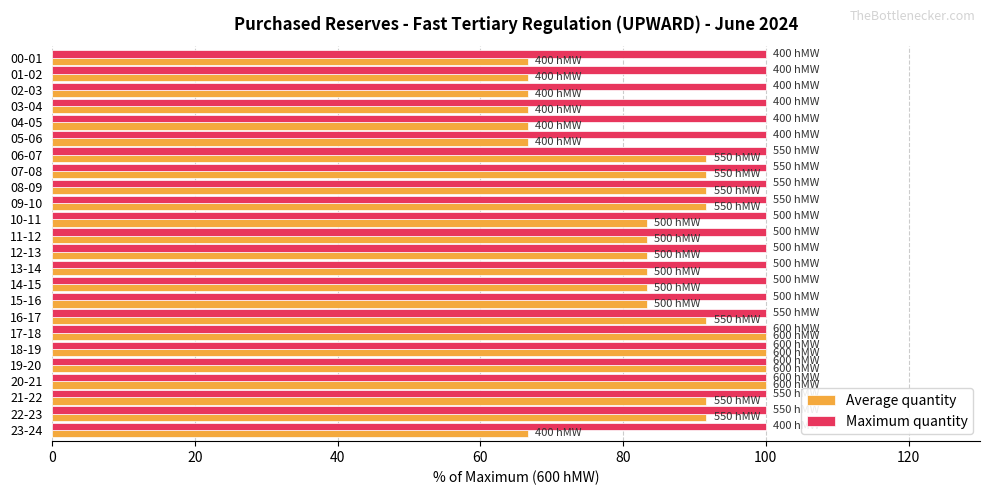

True or false: Average quantity has a value of 66.7 at 23-24.

True